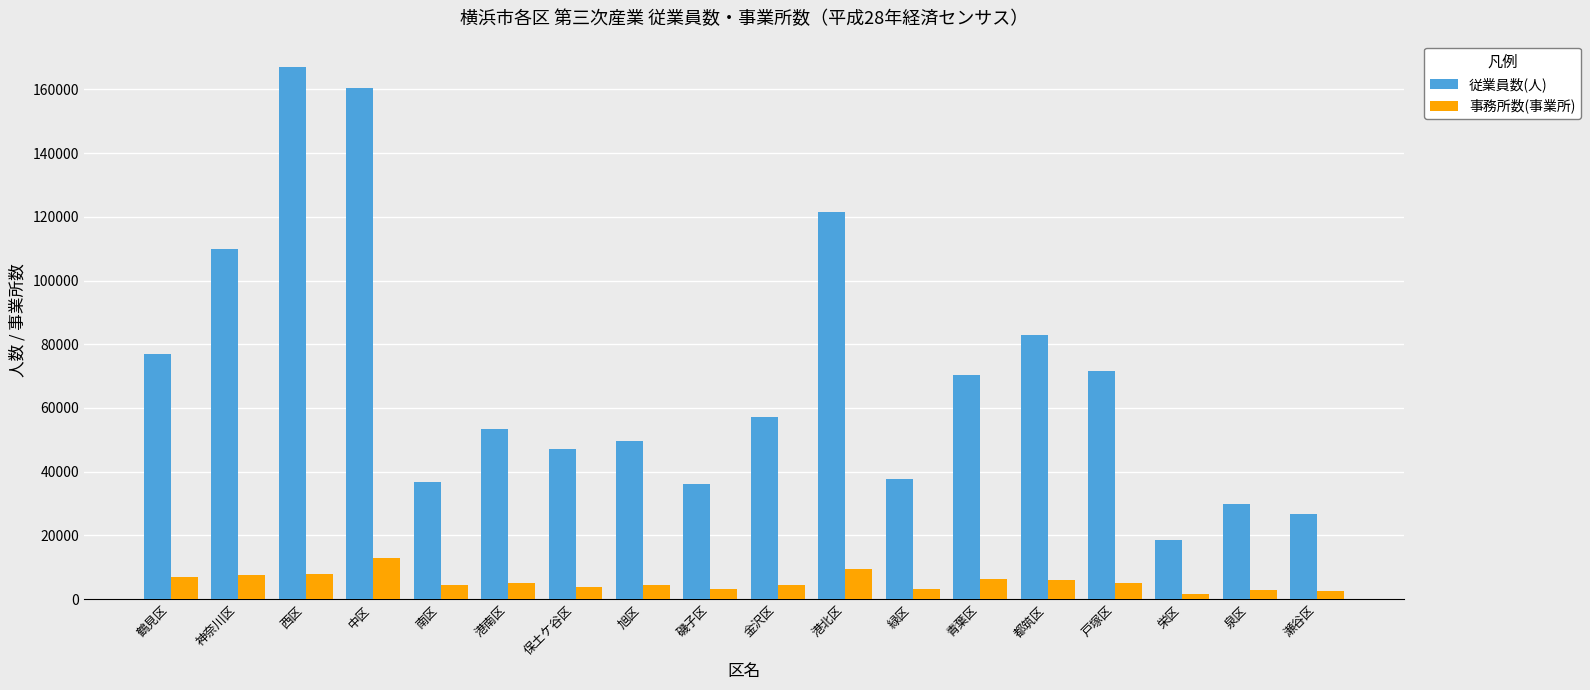

How many data points does each series have?

18